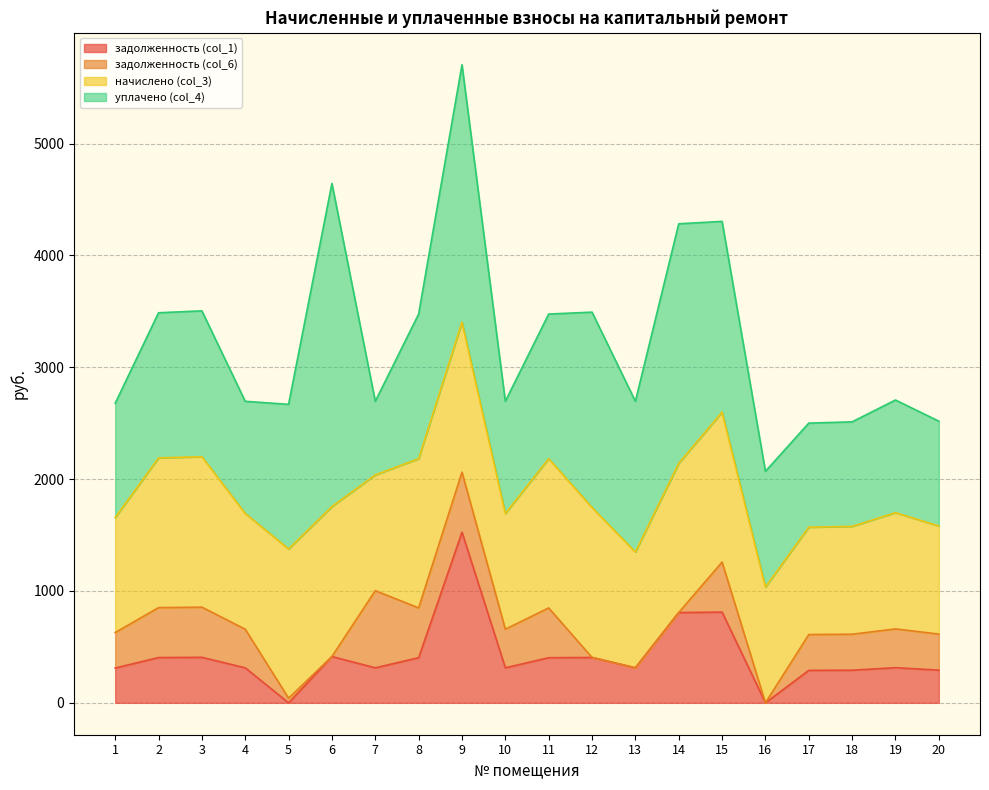

Reading right to left, transcribe all the data shown in this chart.

задолженность (col_1): 292.4	314.4	291.7	290.4	0.0	811.2	807.2	313.0	405.6	403.6	313.0	1525.3	403.6	313.0	414.1	0.0	313.0	406.9	404.9	311.0
задолженность (col_6): 322.2	346.4	321.5	320.0	0.0	447.1	0.0	0.0	0.0	444.8	345.0	537.0	444.8	690.0	0.0	41.4	345.0	448.5	446.3	317.2
начислено (col_3): 966.7	1039.3	964.5	960.1	1034.9	1341.0	1334.4	1034.9	1341.0	1334.4	1034.9	1341.0	1334.4	1034.9	1341.0	1334.4	1034.9	1345.4	1338.8	1028.3
уплачено (col_4): 936.8	1007.2	934.7	930.4	1034.9	1705.2	2141.6	1348.0	1746.6	1293.2	1003.0	2301.9	1293.2	658.0	2889.0	1293.0	1003.0	1303.9	1297.5	1022.0